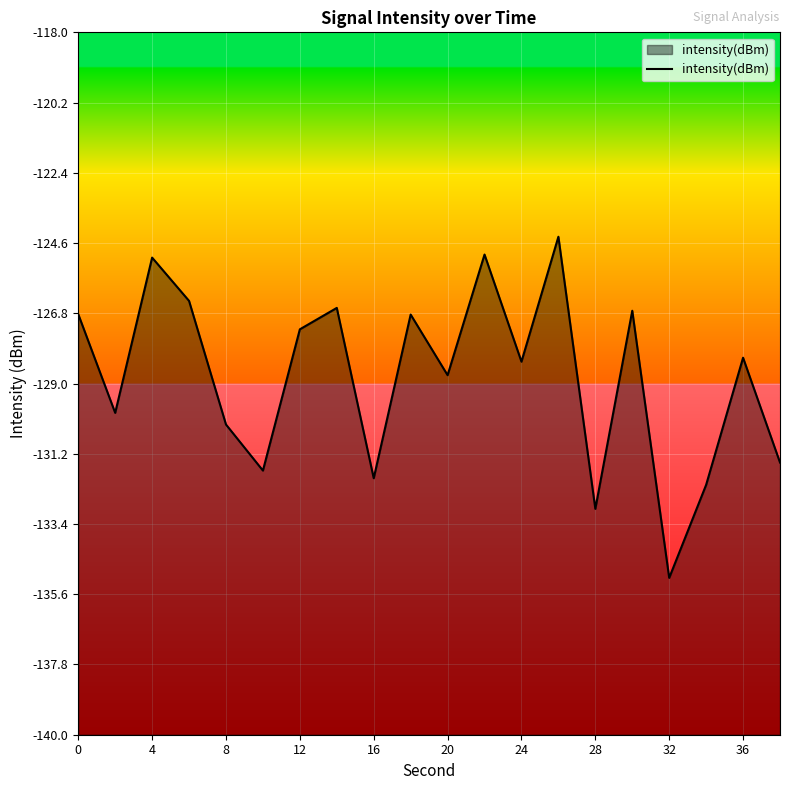

How many distinct data groups are displayed?

1